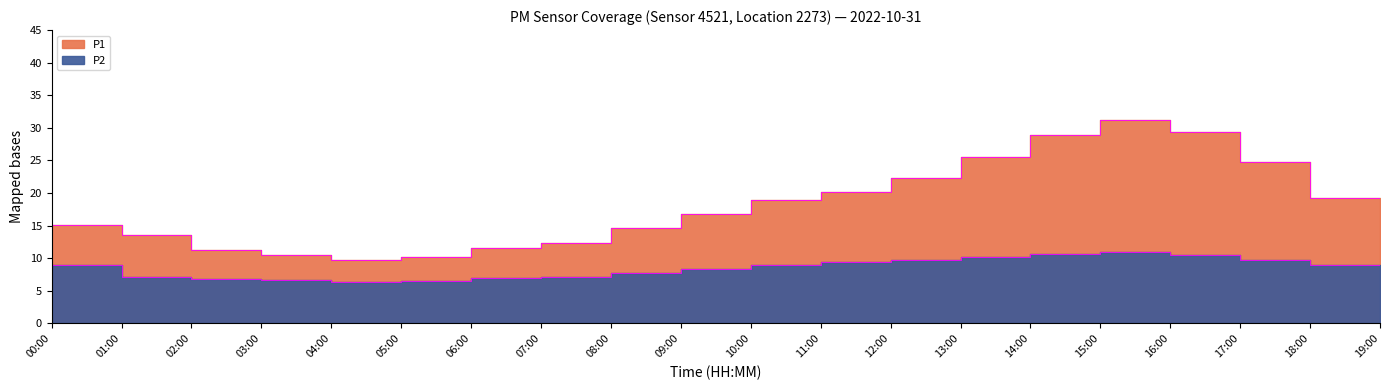

Where is the first local minimum for P1?

04:00